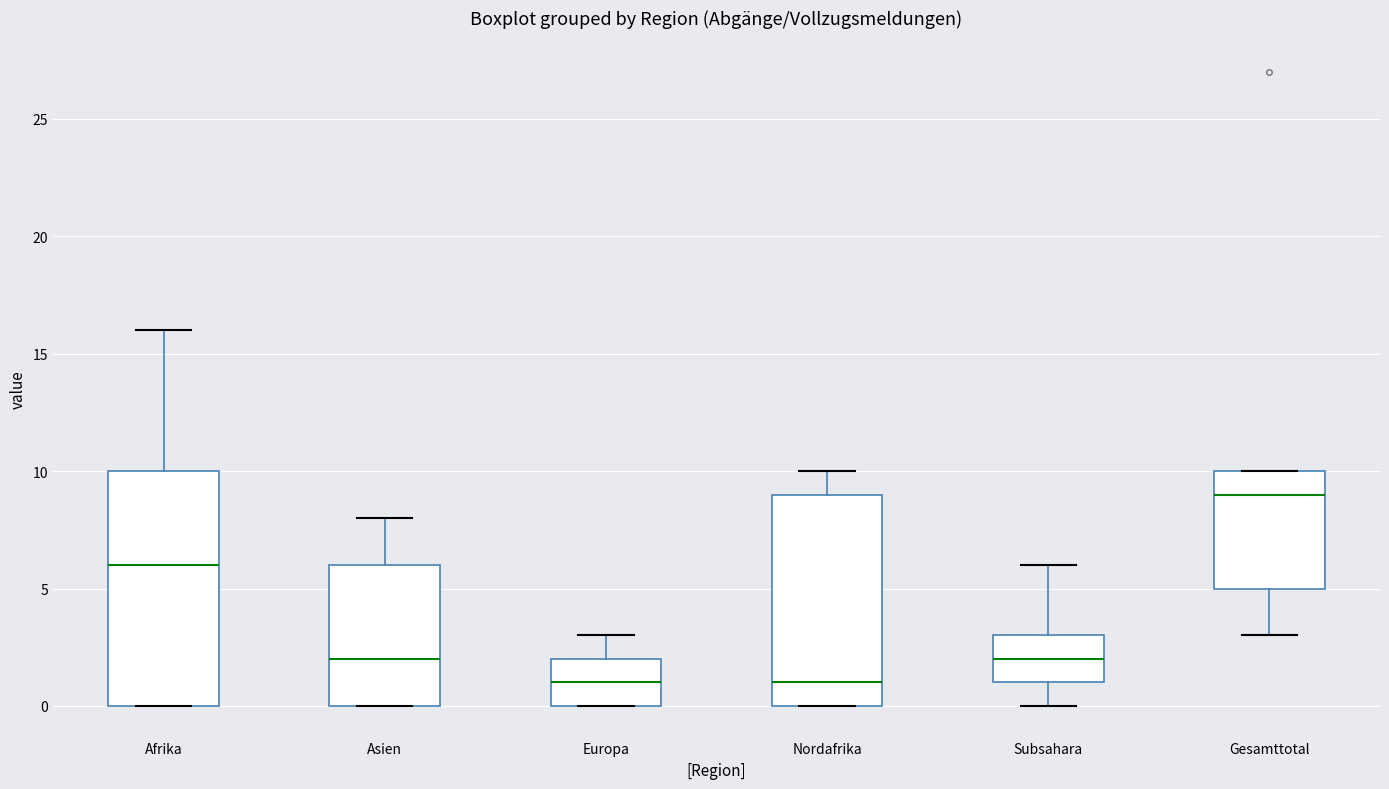

Which box is the tallest, from its lower edge to its upper edge?

Afrika